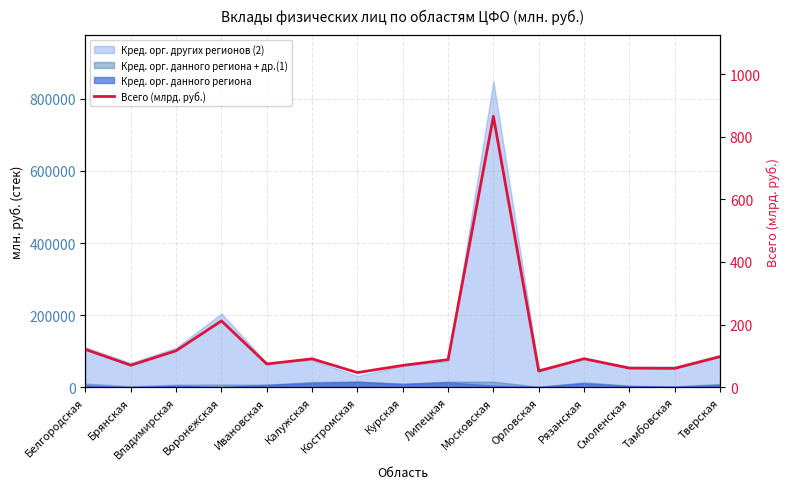

Reading left to right, extract all data points from this chart.

120.7	70.1	116.5	211.8	74.3	90.6	46.8	69.7	88.1	865.0	51.7	91.1	61.0	60.1	97.7